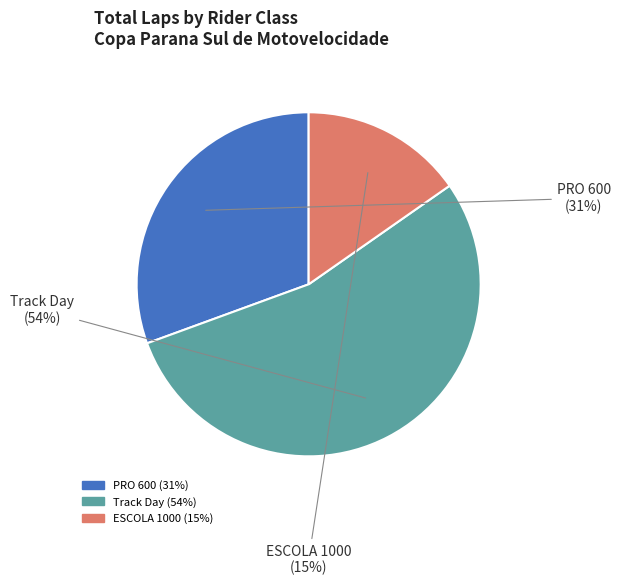

To the nearest percent, what is the combined percentage of PRO 600 and Track Day?

85%